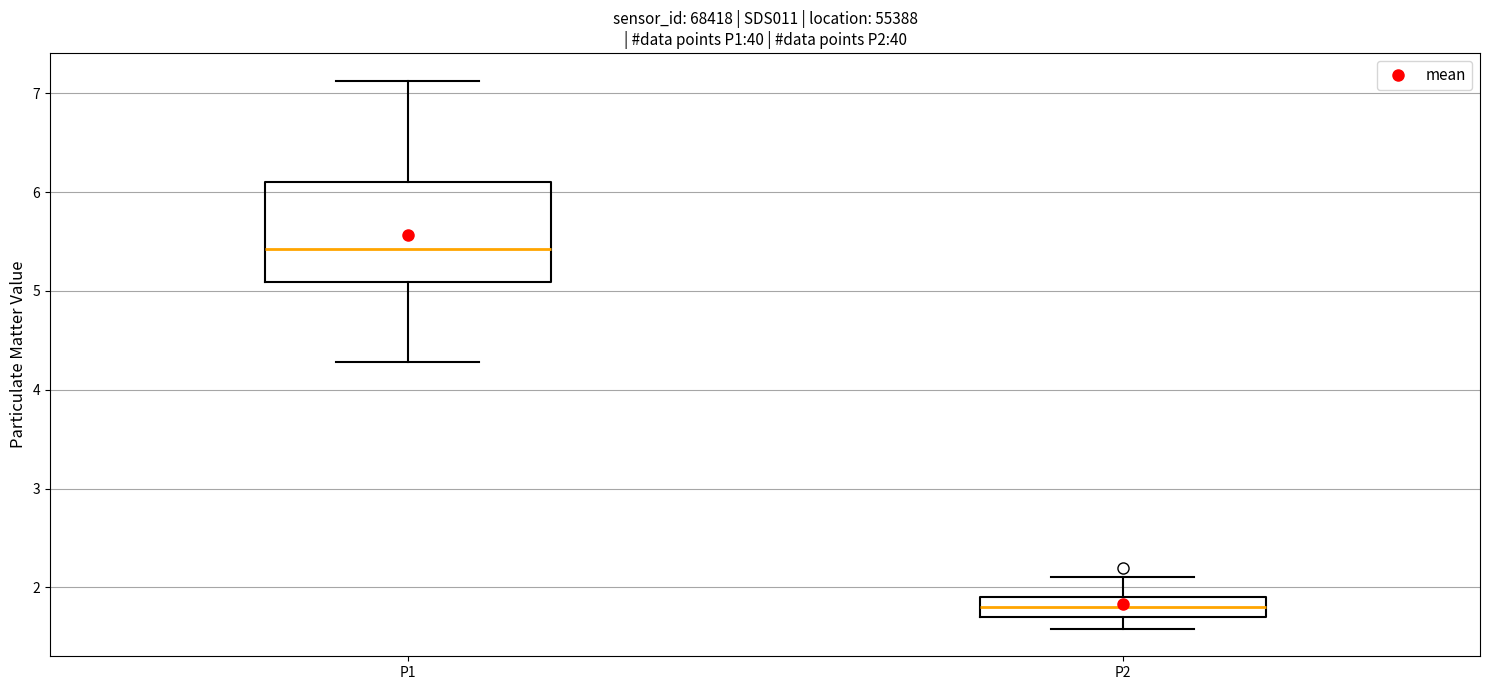

Reading left to right, read every box against the y-axis: the position of its median line, the range the box covers, and the ends of its whiskers. The values are not printed on the chart, so give them approximately, as read against the axis.

P1: median 5.4, box 5.1 to 6.1, whiskers 4.3 to 7.1
P2: median 1.8, box 1.7 to 1.9, whiskers 1.6 to 2.1